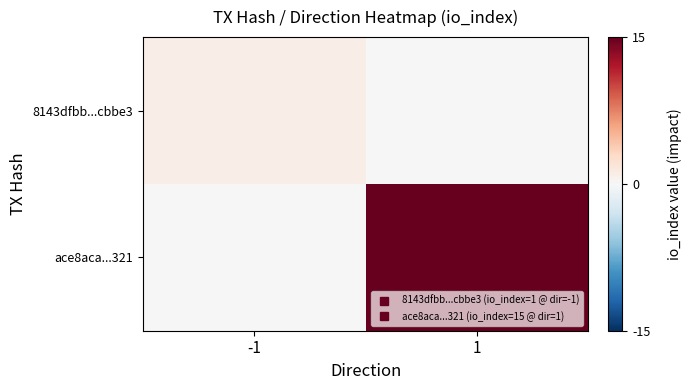

Reading left to right, what are all the values shown in this chart?

8143dfbb...cbbe3: -1=1	1=0
ace8aca...321: -1=0	1=15